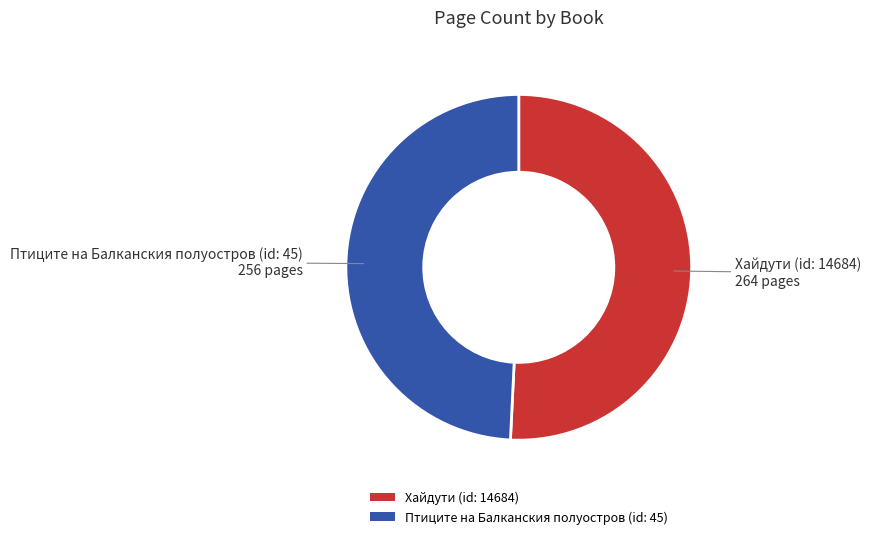

How many slices are in this pie chart?

2